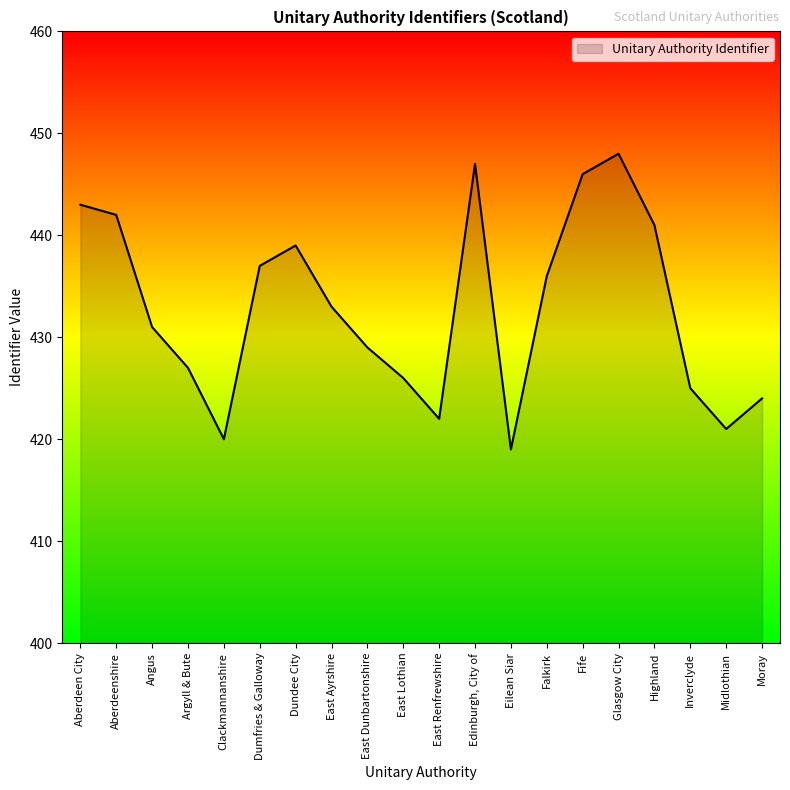

What position from the right is East Dunbartonshire?

12